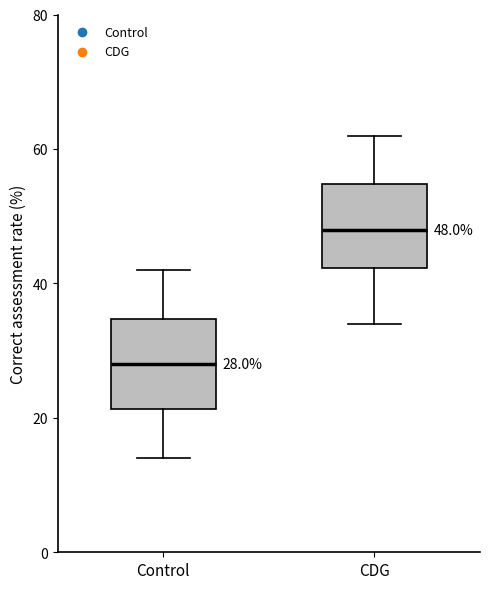

Which box's median line is the highest?

CDG